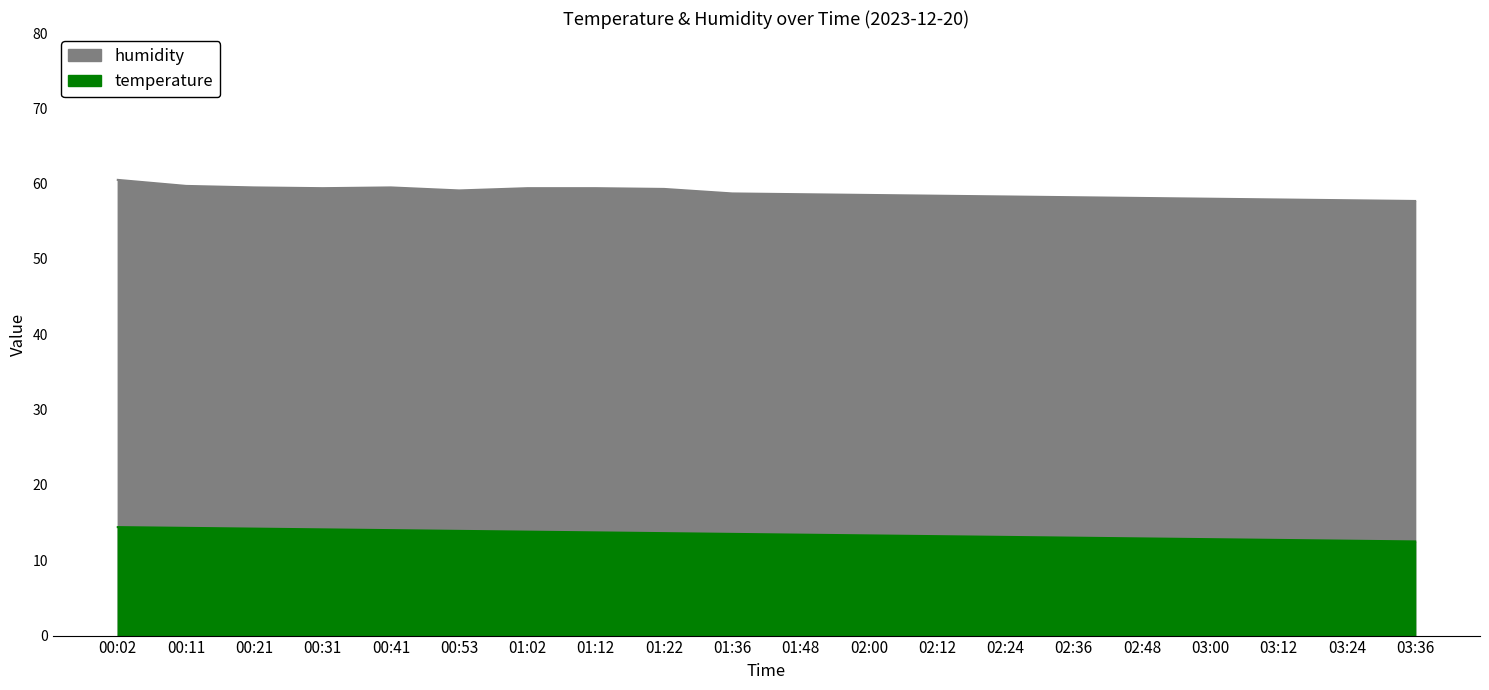

What is the label of the 6th point from the left?

00:53